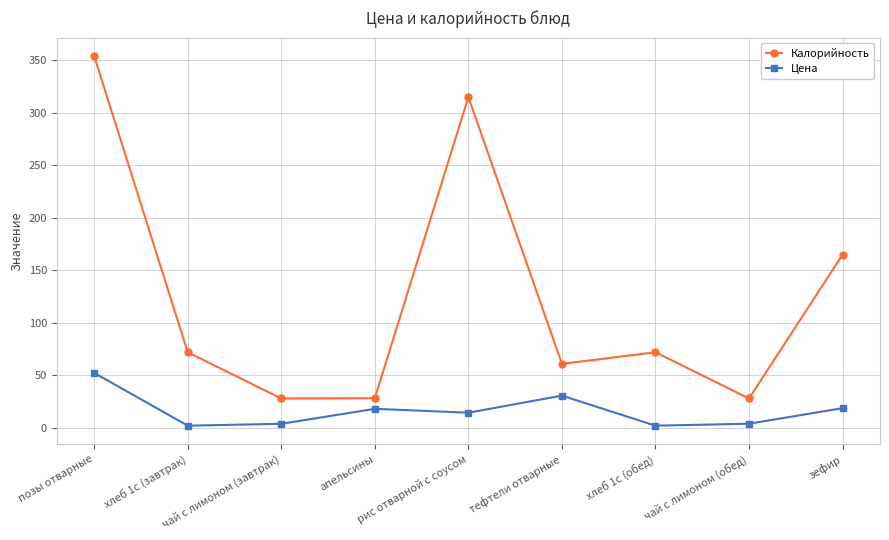

What is the difference between the highest and lowest values at чай с лимоном (завтрак)?

24.1